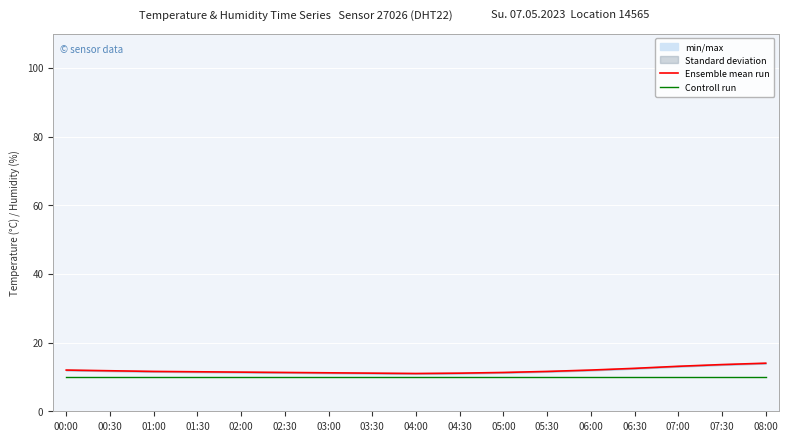

True or false: Controll run and Ensemble mean run intersect in this chart.

False